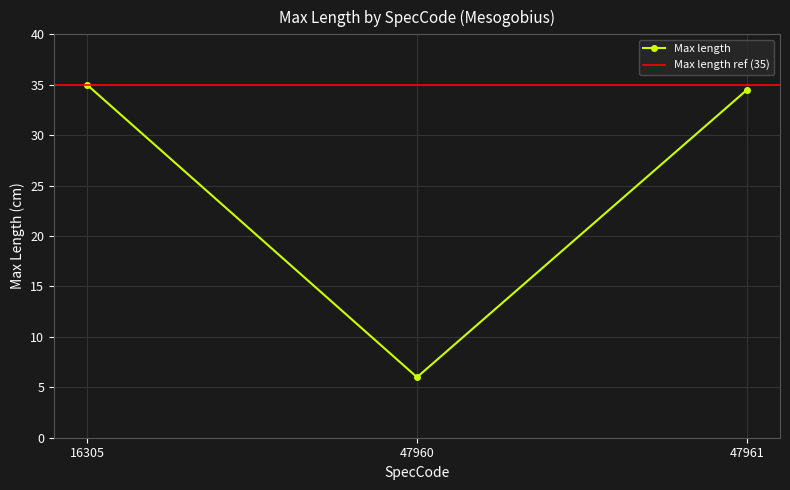

What is the difference between the maximum and minimum values?

29.0